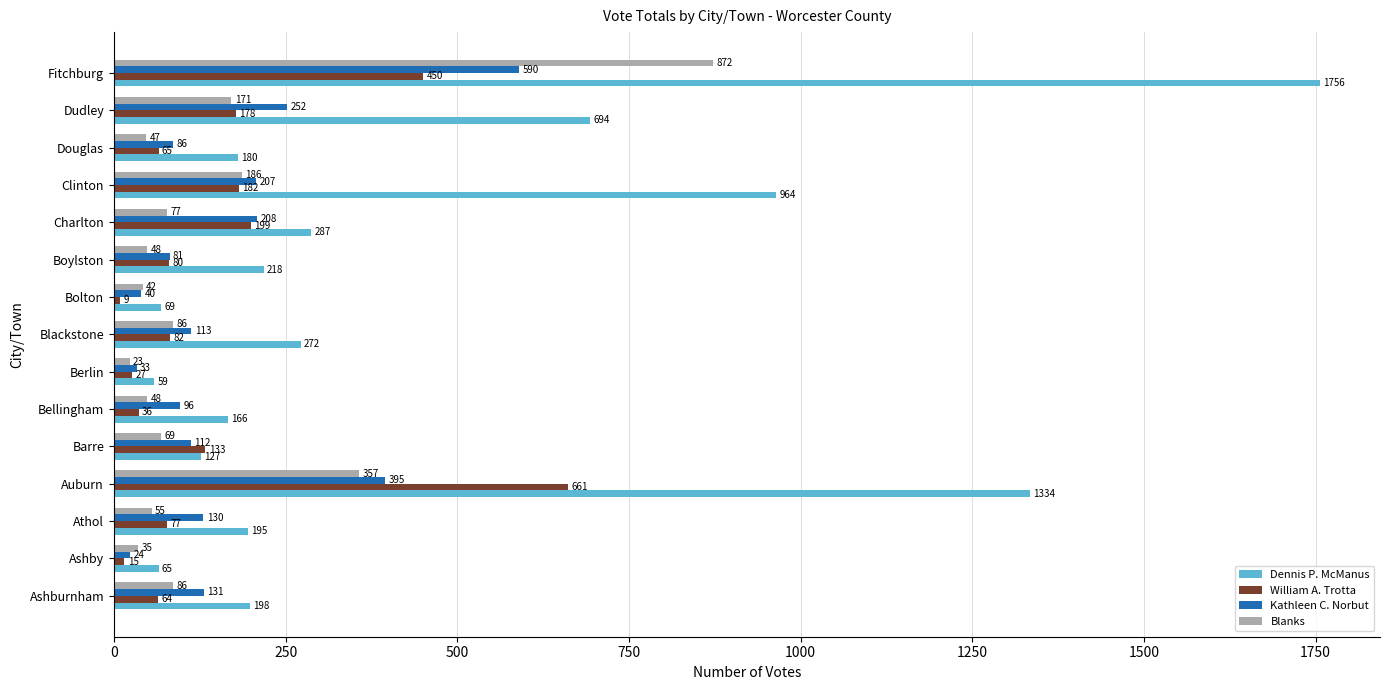

What is the sum of all Kathleen C. Norbut values?

2498